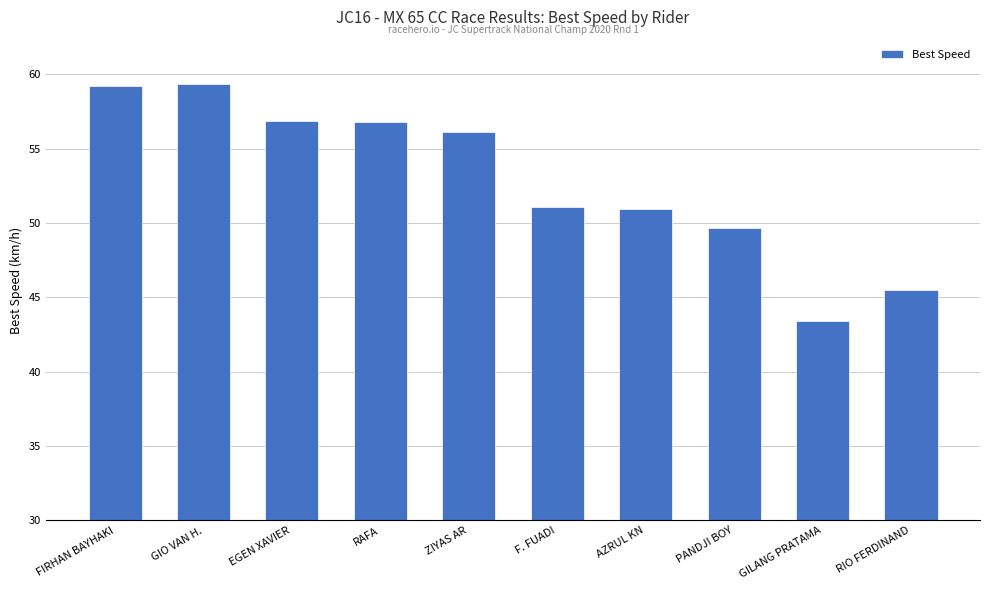

Which has a higher value, GIO VAN H. or GILANG PRATAMA?

GIO VAN H.